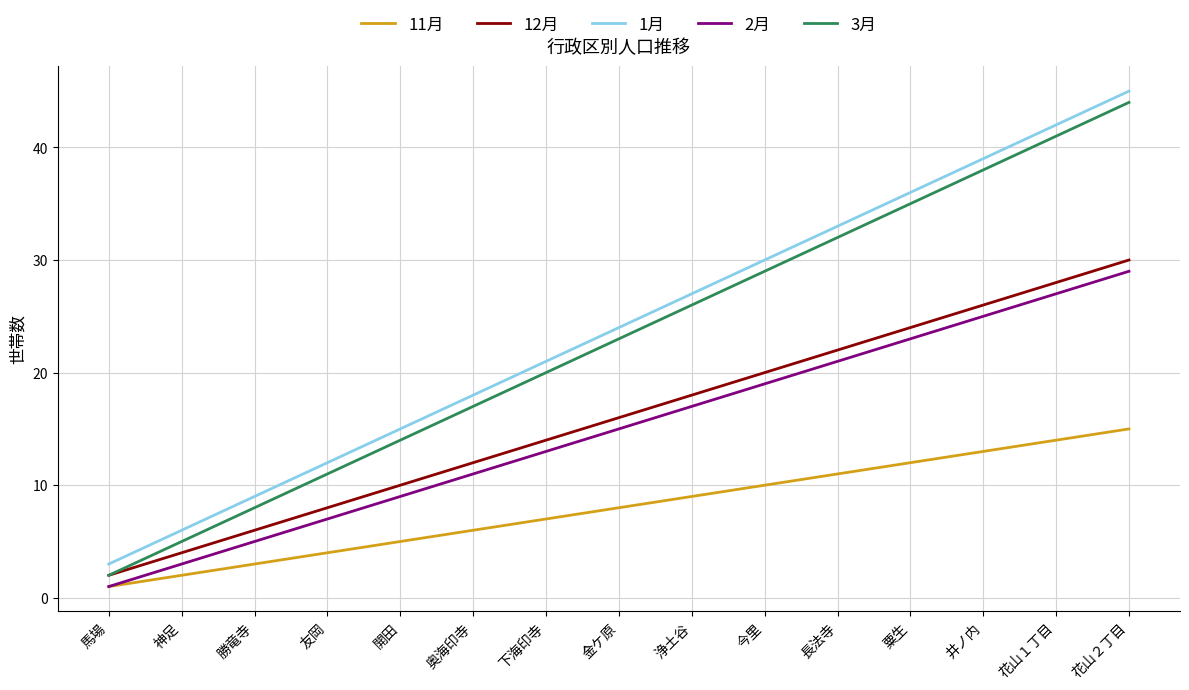

Does the chart display data point markers on the line(s)?

No